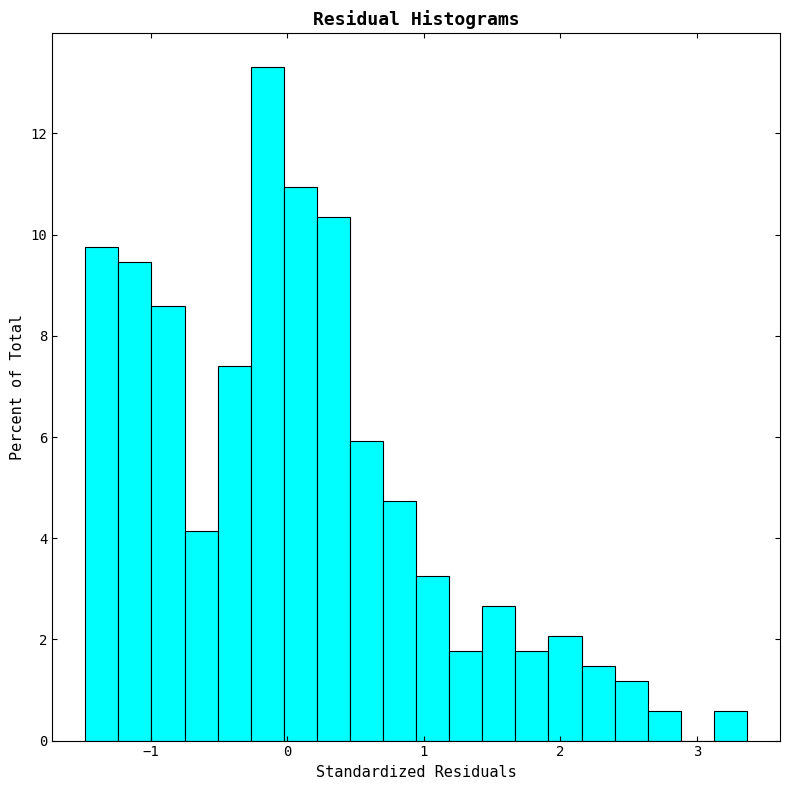

Read against the x-axis, roughly where is the centre of the tallest bar?

-0.1